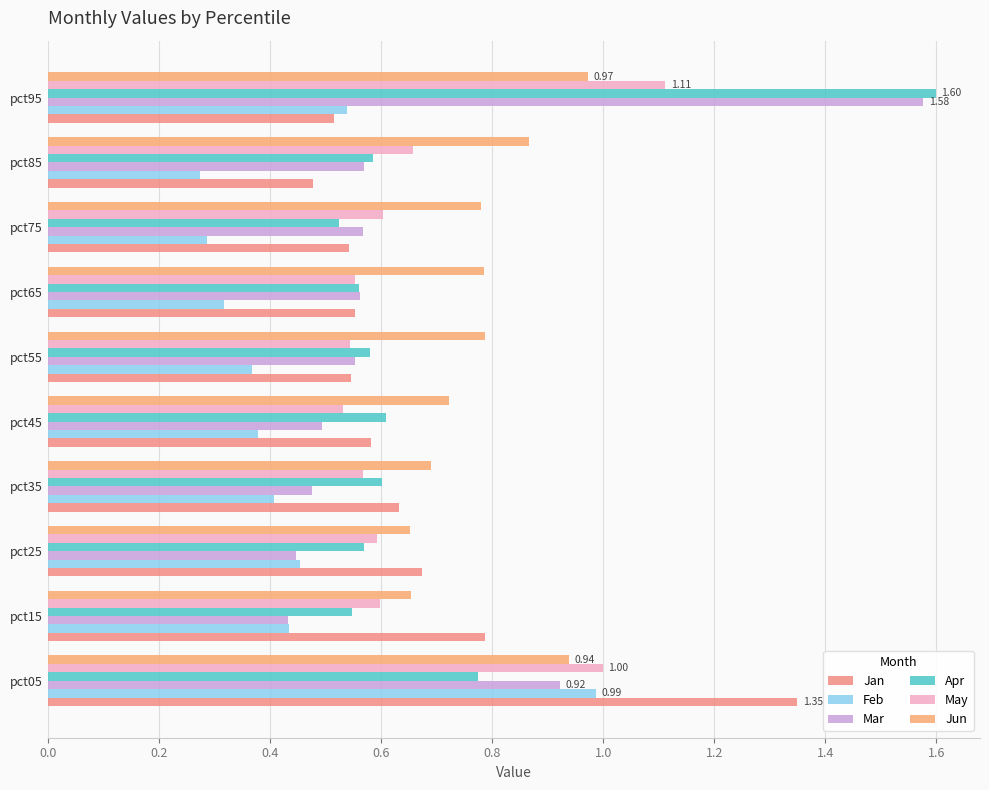

At which category does the chart reach its peak across all series?

pct95